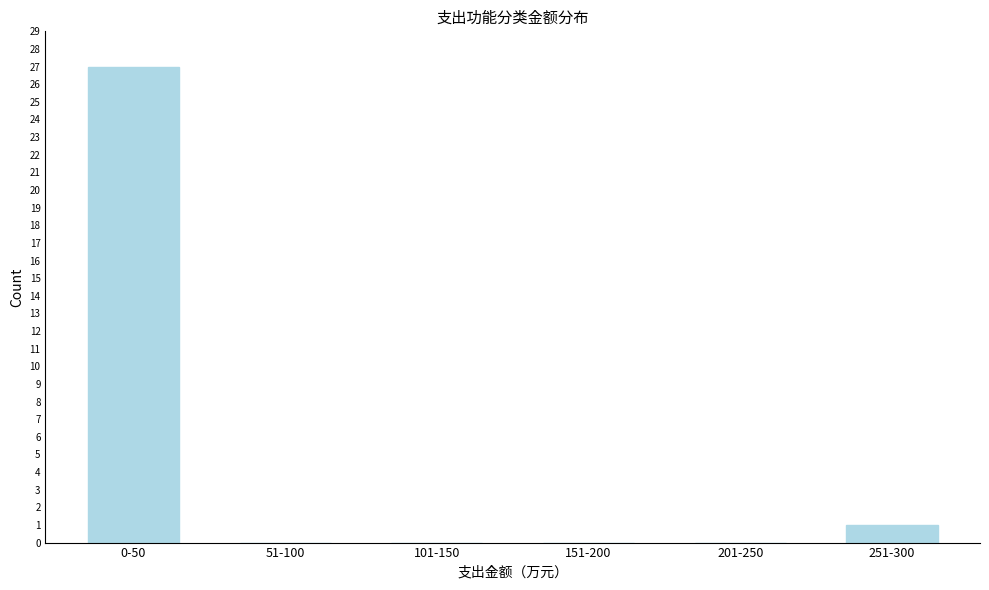

Reading left to right, transcribe all the data shown in this chart.

0-50=27	51-100=0	101-150=0	151-200=0	201-250=0	251-300=1